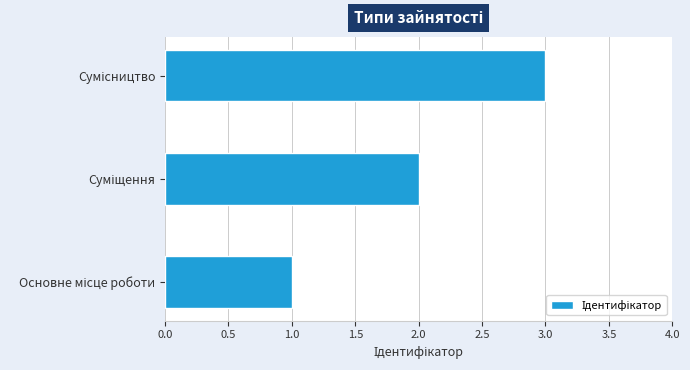

What is the maximum value shown in the chart?

3